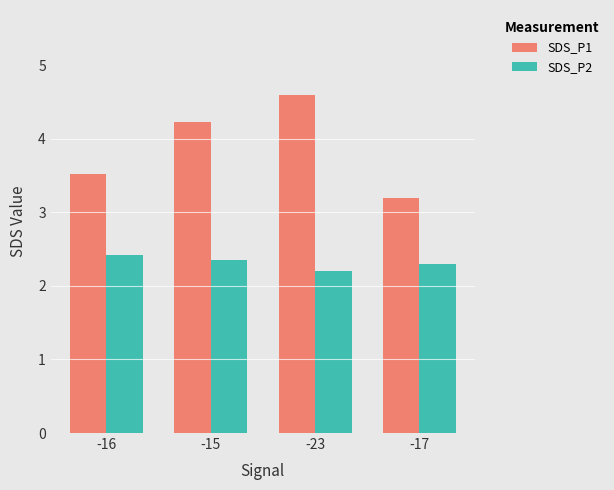

Rank the series by their average value, from highest to lowest.

SDS_P1, SDS_P2